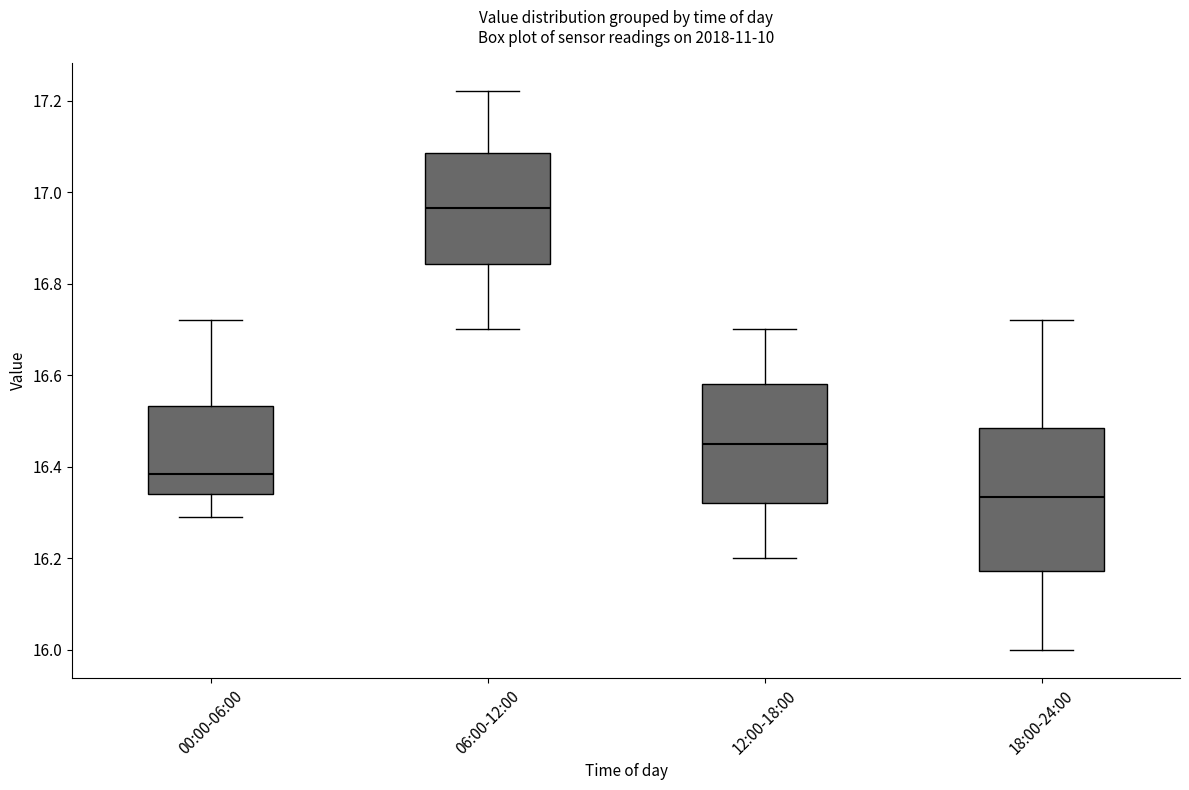

Which box is the tallest, from its lower edge to its upper edge?

18:00-24:00